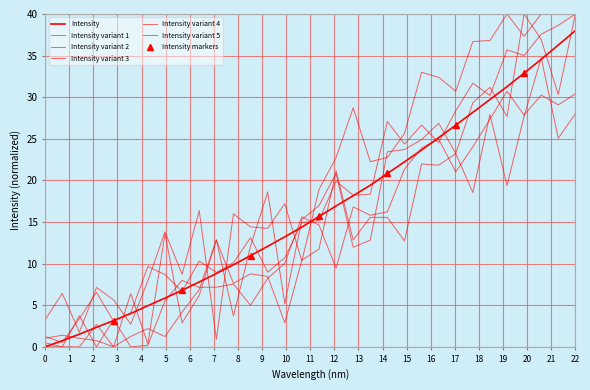

What is the average value?

16.4